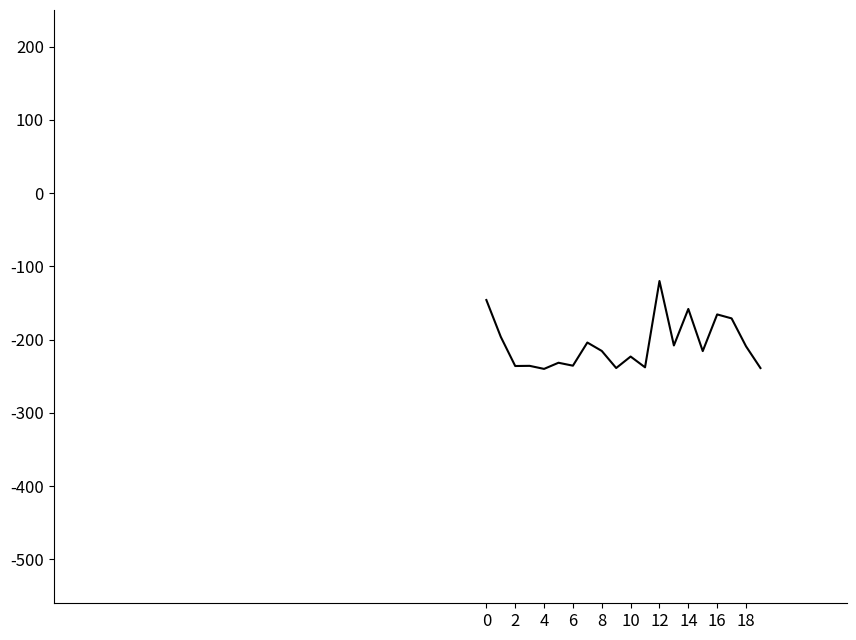

What is the minimum value shown in the chart?

-240.0